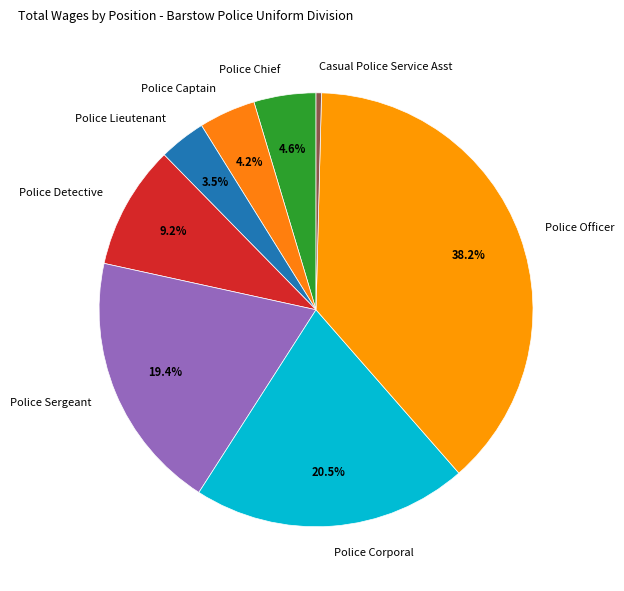

To the nearest percent, what is the average slice percentage?

12%